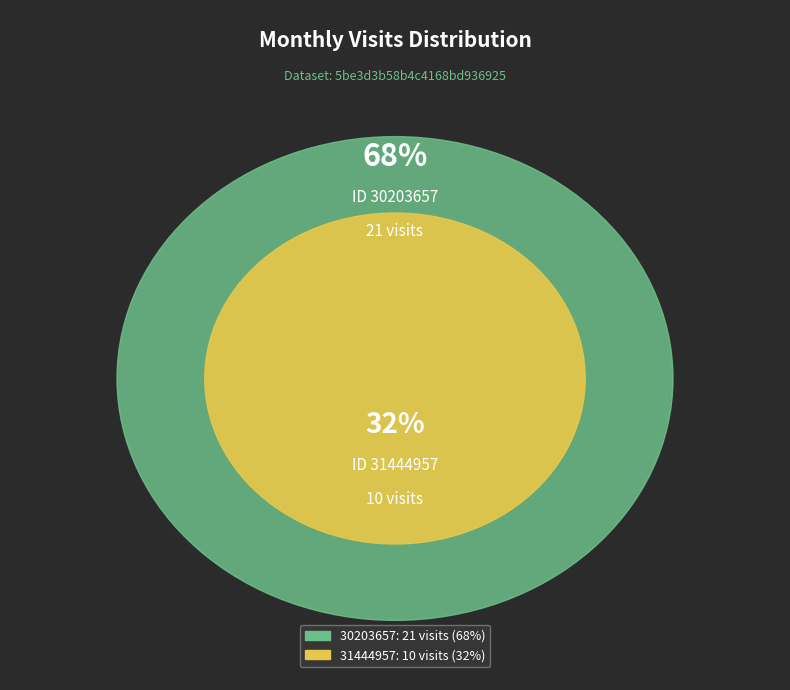

What is the largest slice in the pie chart?

30203657